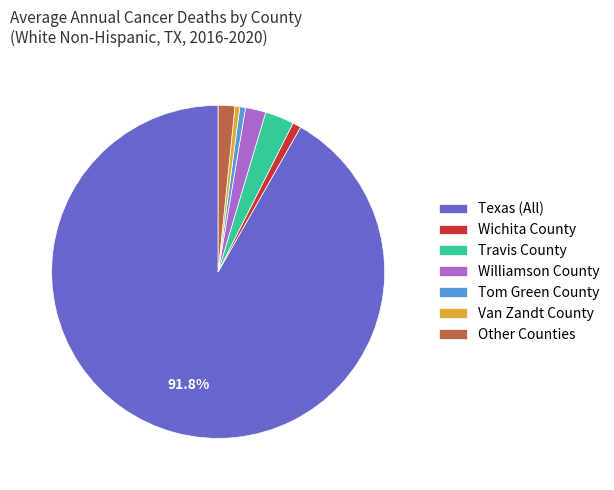

Does any single category account for the majority?

Yes